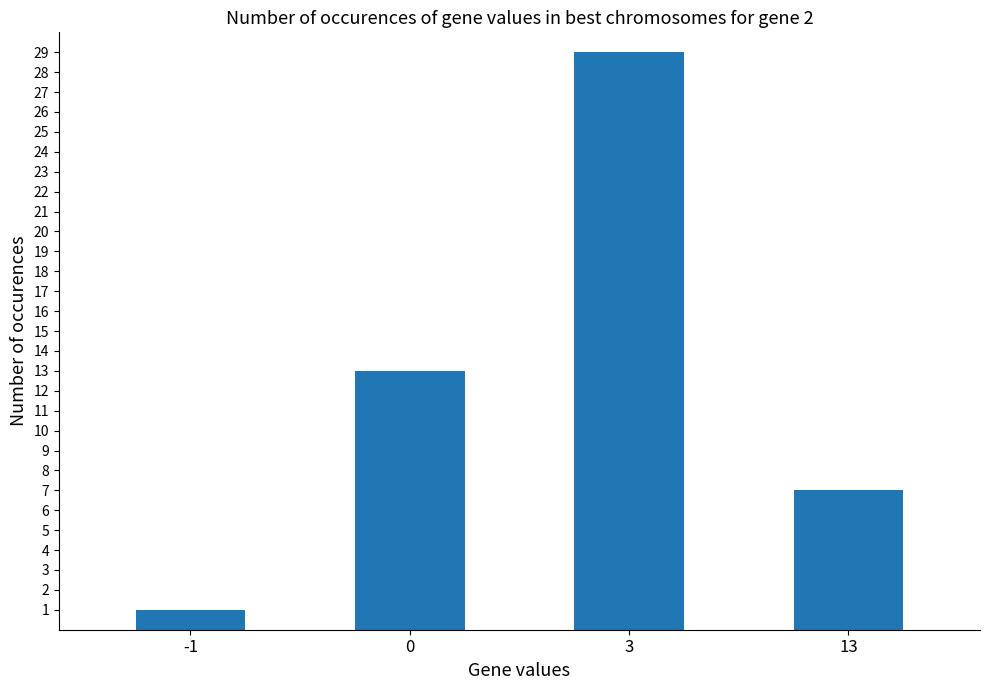

What is the value of the 1st bar from the left?

1